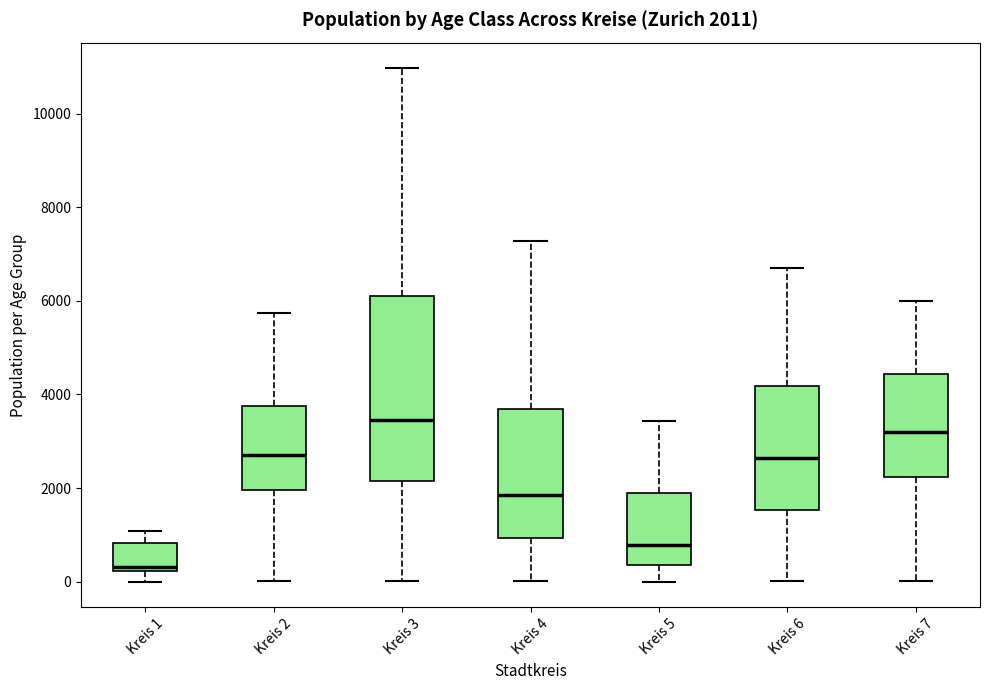

Which box has the lowest median line?

Kreis 1